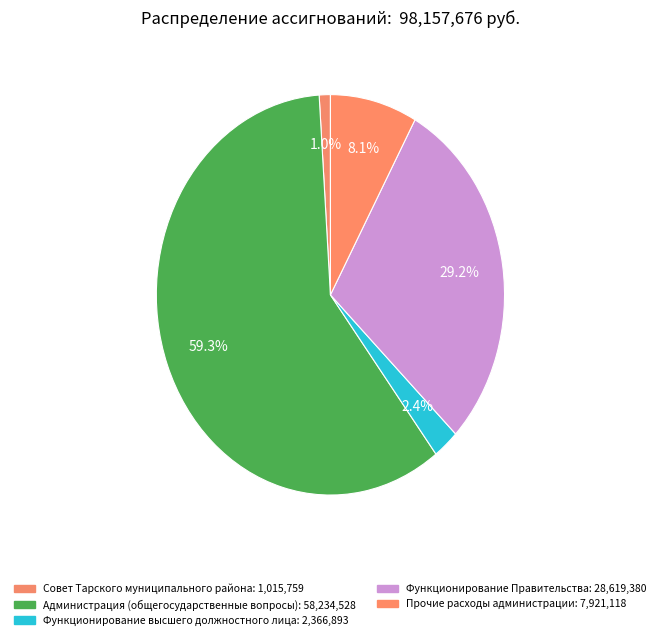

How many segments does this pie chart have?

5